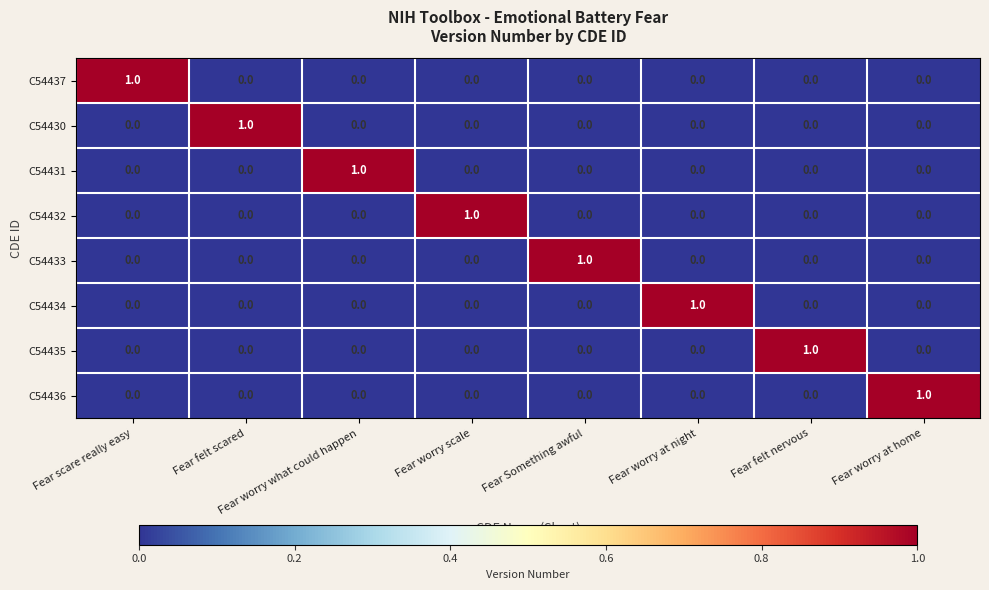

What is the total value across all series at Fear felt scared?

1